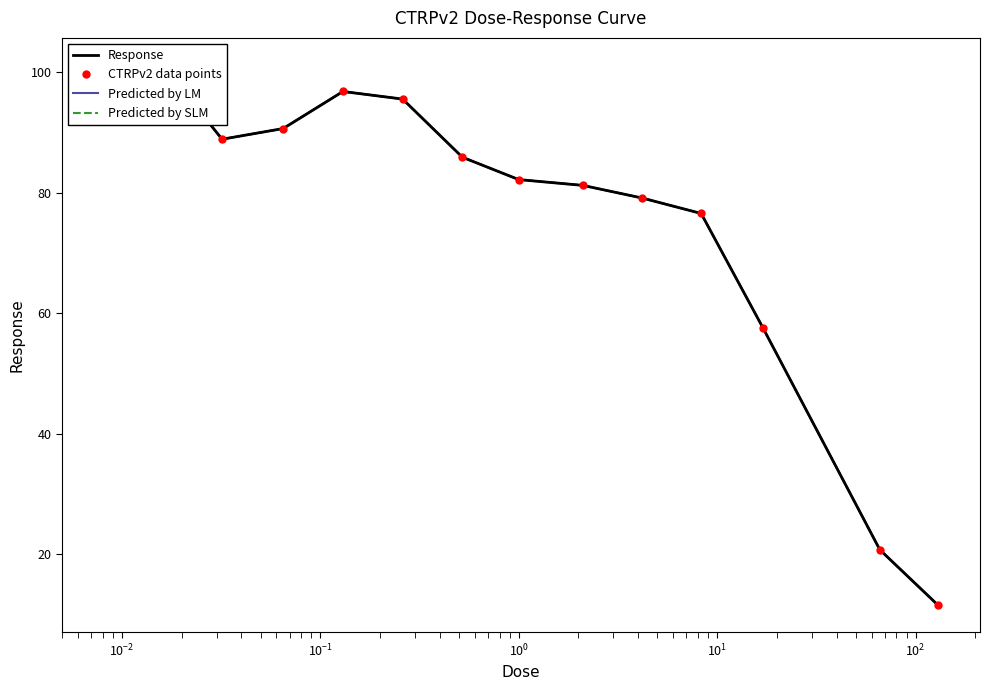

What is the greatest value displayed?

101.2